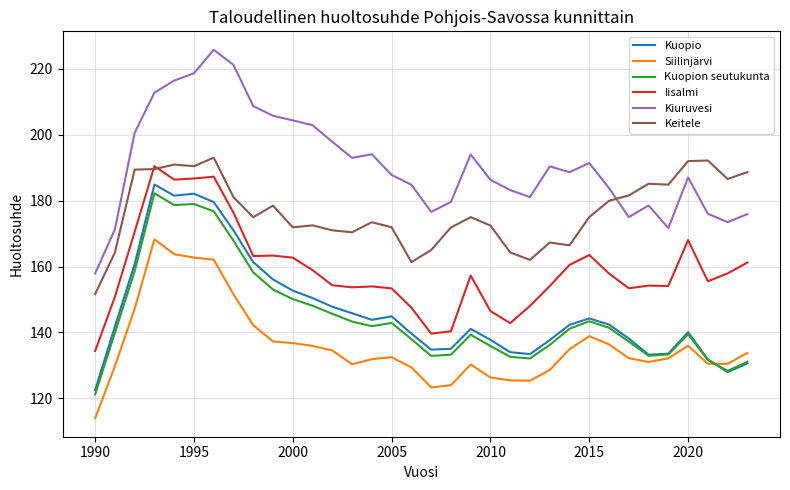

Rank the series by their maximum value, from highest to lowest.

Kiuruvesi, Keitele, Iisalmi, Kuopio, Kuopion seutukunta, Siilinjärvi